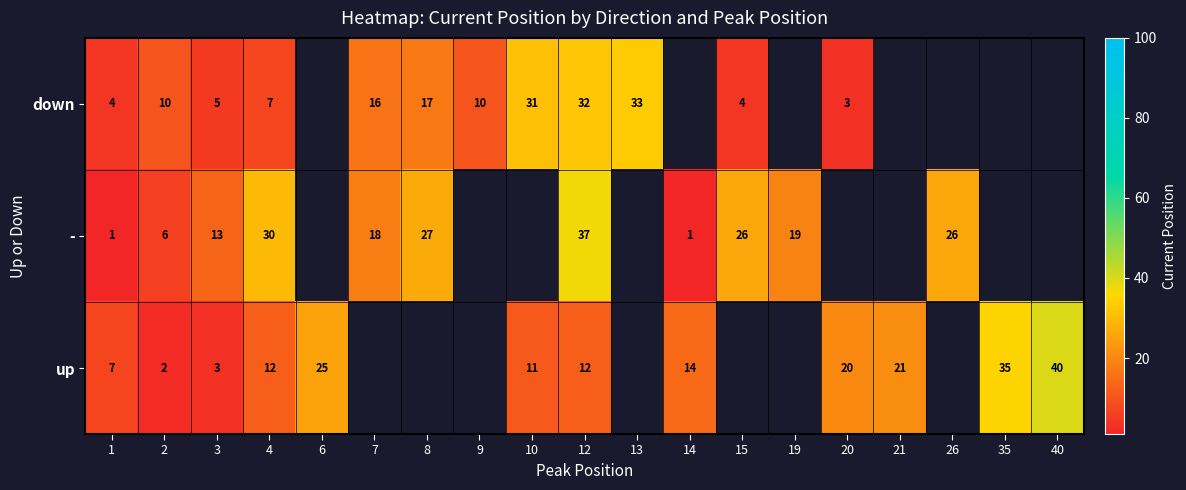

What is the spread (max minus min) of values at 12?

25